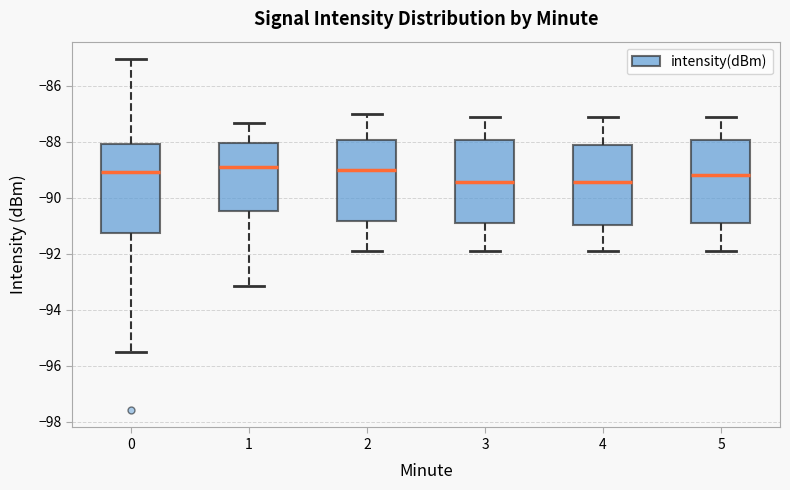

Reading left to right, read every box against the y-axis: the position of its median line, the range the box covers, and the ends of its whiskers. The values are not printed on the chart, so give them approximately, as read against the axis.

0: median -89.0, box -91.2 to -88.0, whiskers -95.4 to -85.0
1: median -88.8, box -90.4 to -88.0, whiskers -93.2 to -87.4
2: median -89.0, box -90.8 to -88.0, whiskers -91.8 to -87.0
3: median -89.4, box -90.8 to -88.0, whiskers -91.8 to -87.2
4: median -89.4, box -91.0 to -88.2, whiskers -91.8 to -87.2
5: median -89.2, box -90.8 to -88.0, whiskers -91.8 to -87.2